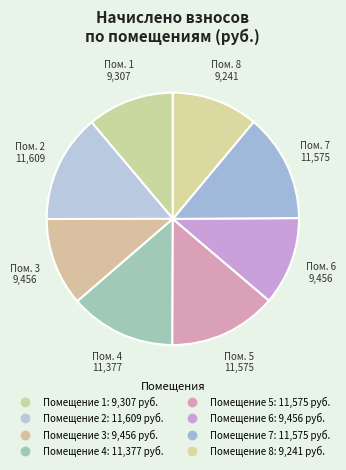

Which slice is the smallest?

8